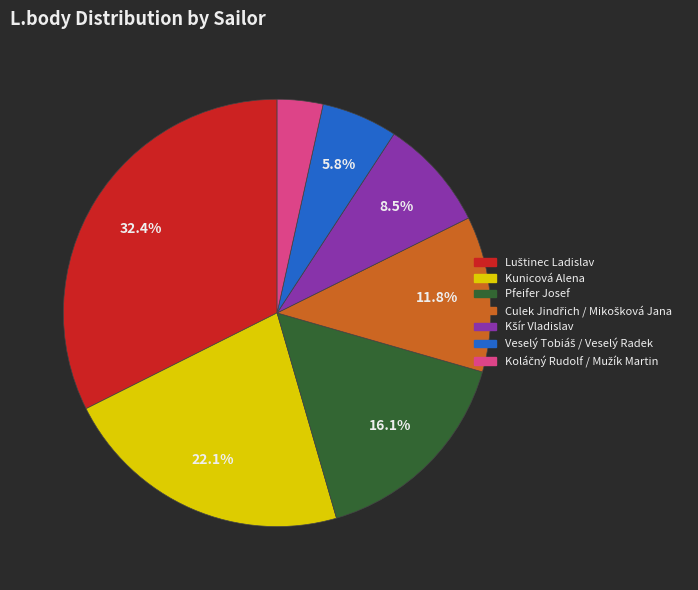

Does any single category account for the majority?

No